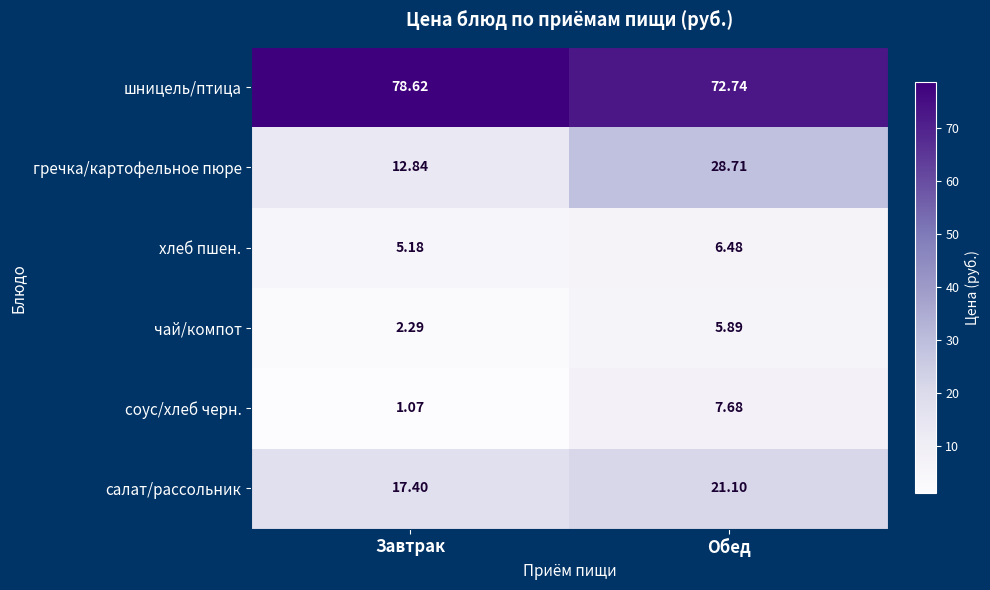

At which category is the sum across all series the highest?

Обед